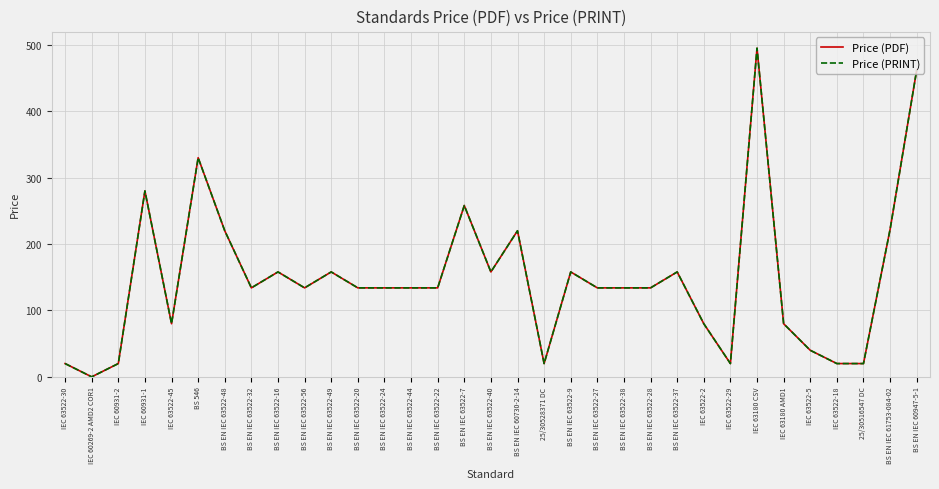

Reading left to right, transcribe all the data shown in this chart.

Price (PDF): IEC 63522-30=20	IEC 60269-2 AMD2 COR1=0	IEC 60931-2=20	IEC 60931-1=280	IEC 63522-45=80	BS 546=330	BS EN IEC 63522-48=220	BS EN IEC 63522-32=134	BS EN IEC 63522-16=158	BS EN IEC 63522-56=134	BS EN IEC 63522-49=158	BS EN IEC 63522-20=134	BS EN IEC 63522-24=134	BS EN IEC 63522-44=134	BS EN IEC 63522-22=134	BS EN IEC 63522-7=258	BS EN IEC 63522-40=158	BS EN IEC 60730-2-14=220	25/30528371 DC=20	BS EN IEC 63522-9=158	BS EN IEC 63522-27=134	BS EN IEC 63522-38=134	BS EN IEC 63522-28=134	BS EN IEC 63522-37=158	IEC 63522-2=80	IEC 63522-29=20	IEC 63180 CSV=495	IEC 63180 AMD1=80	IEC 63522-5=40	IEC 63522-18=20	25/30516547 DC=20	BS EN IEC 61753-084-02=222	BS EN IEC 60947-5-1=462
Price (PRINT): IEC 63522-30=20	IEC 60269-2 AMD2 COR1=0	IEC 60931-2=20	IEC 60931-1=280	IEC 63522-45=80	BS 546=330	BS EN IEC 63522-48=220	BS EN IEC 63522-32=134	BS EN IEC 63522-16=158	BS EN IEC 63522-56=134	BS EN IEC 63522-49=158	BS EN IEC 63522-20=134	BS EN IEC 63522-24=134	BS EN IEC 63522-44=134	BS EN IEC 63522-22=134	BS EN IEC 63522-7=258	BS EN IEC 63522-40=158	BS EN IEC 60730-2-14=220	25/30528371 DC=20	BS EN IEC 63522-9=158	BS EN IEC 63522-27=134	BS EN IEC 63522-38=134	BS EN IEC 63522-28=134	BS EN IEC 63522-37=158	IEC 63522-2=80	IEC 63522-29=20	IEC 63180 CSV=495	IEC 63180 AMD1=80	IEC 63522-5=40	IEC 63522-18=20	25/30516547 DC=20	BS EN IEC 61753-084-02=222	BS EN IEC 60947-5-1=462